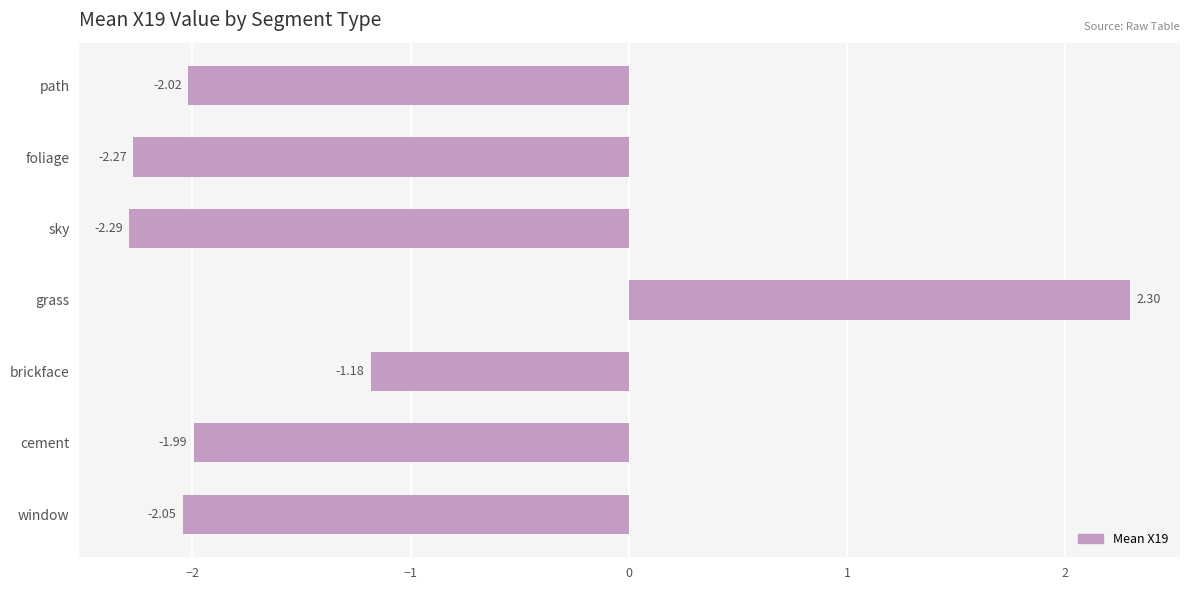

Where is the data nearest to the value 0?

brickface